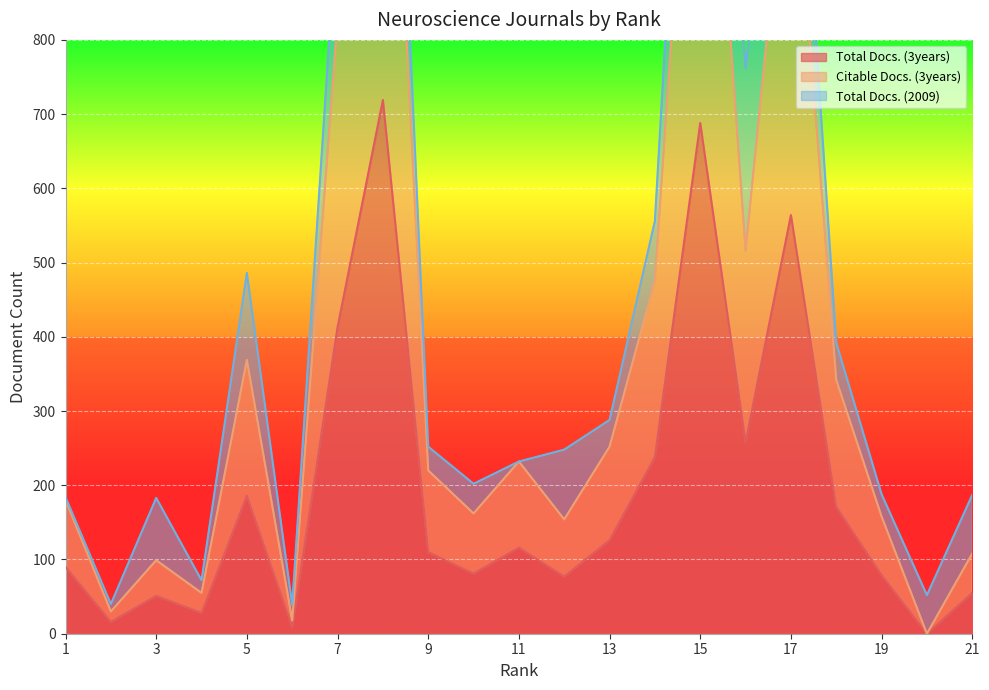

Which series has the largest range (max minus min)?

Citable Docs. (3years)